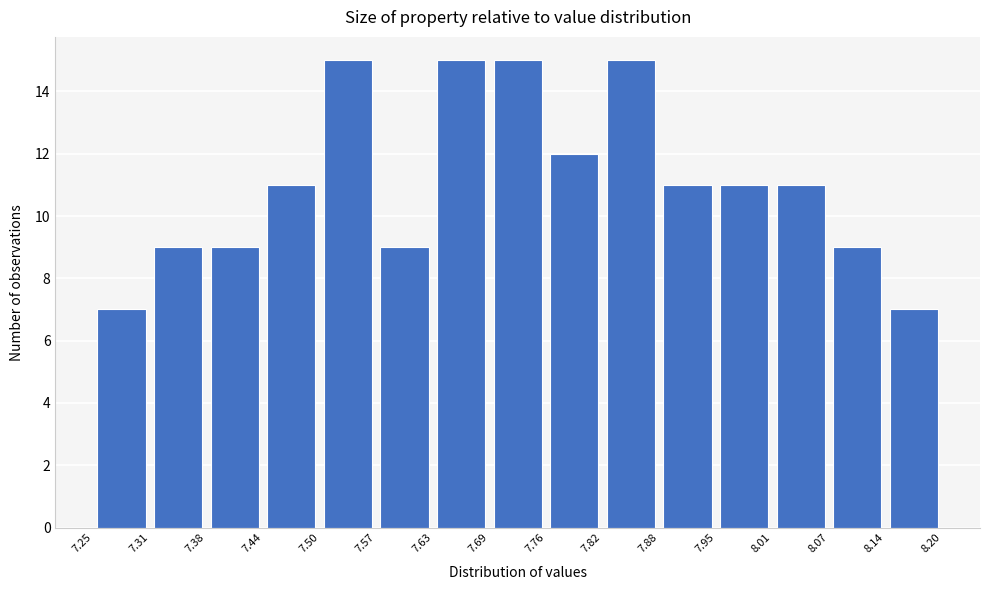

Reading left to right, list every bar in this chart as the range it spans on the x-axis followed by its height. The values are not printed on the chart, so give them approximately, as read against the axis.

7.25 to 7.31: 7
7.31 to 7.38: 9
7.38 to 7.44: 9
7.44 to 7.50: 11
7.50 to 7.57: 15
7.57 to 7.63: 9
7.63 to 7.69: 15
7.69 to 7.76: 15
7.76 to 7.82: 12
7.82 to 7.88: 15
7.88 to 7.95: 11
7.95 to 8.01: 11
8.01 to 8.07: 11
8.07 to 8.14: 9
8.14 to 8.20: 7